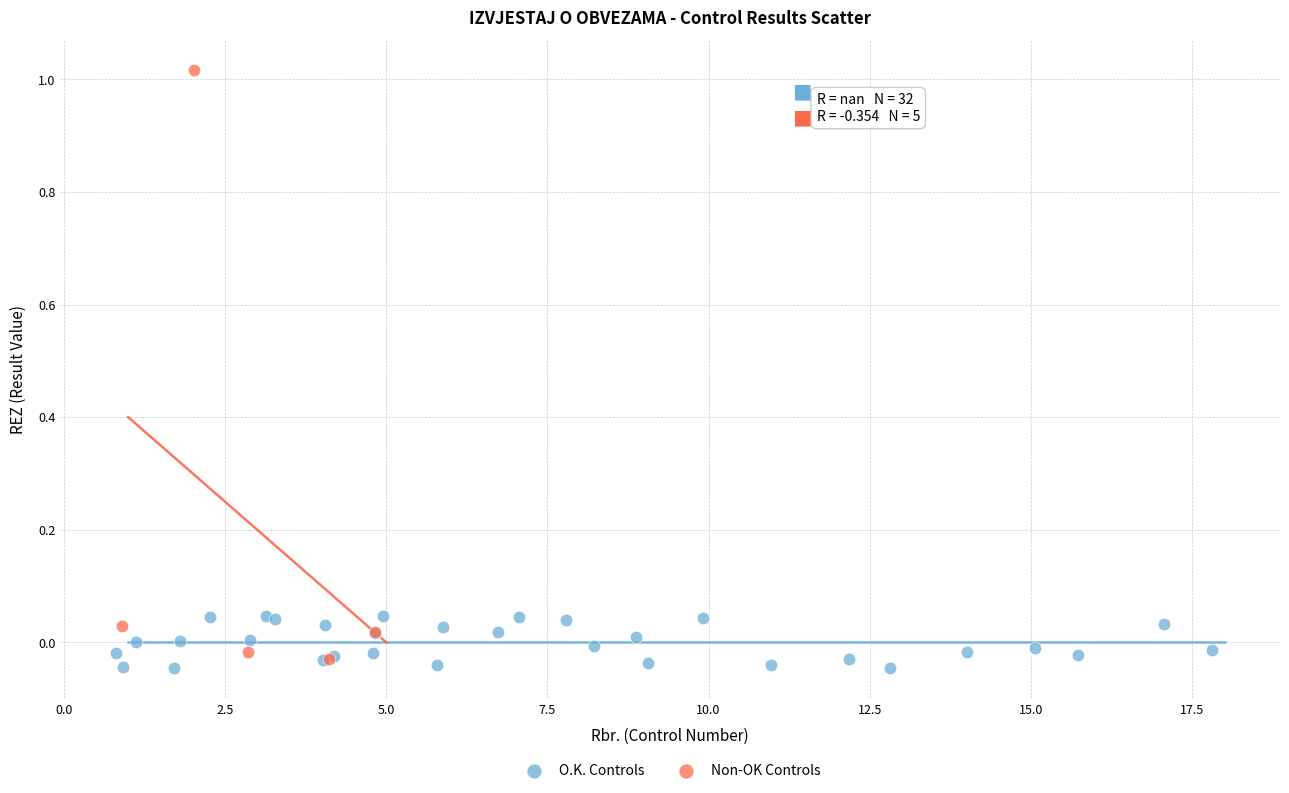

Which series has the widest spread of Y values?

Non-OK Controls